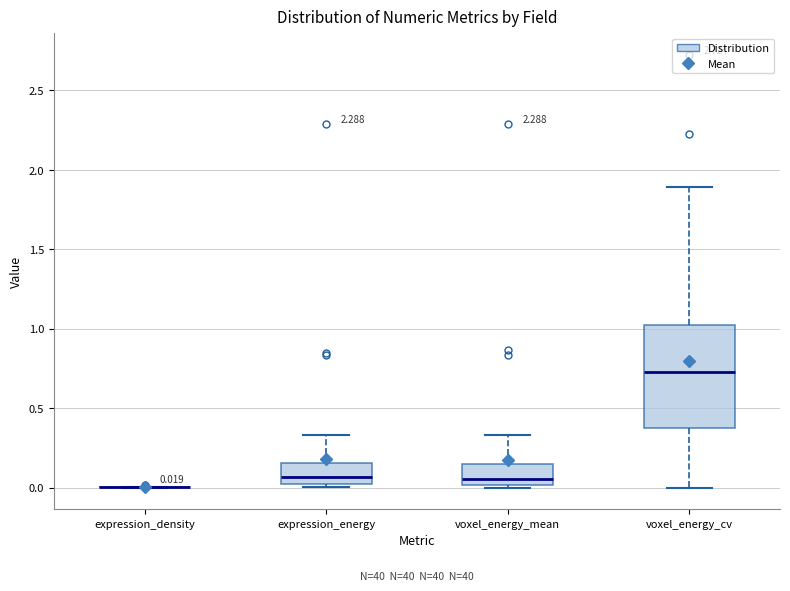

Which box is the tallest, from its lower edge to its upper edge?

voxel_energy_cv